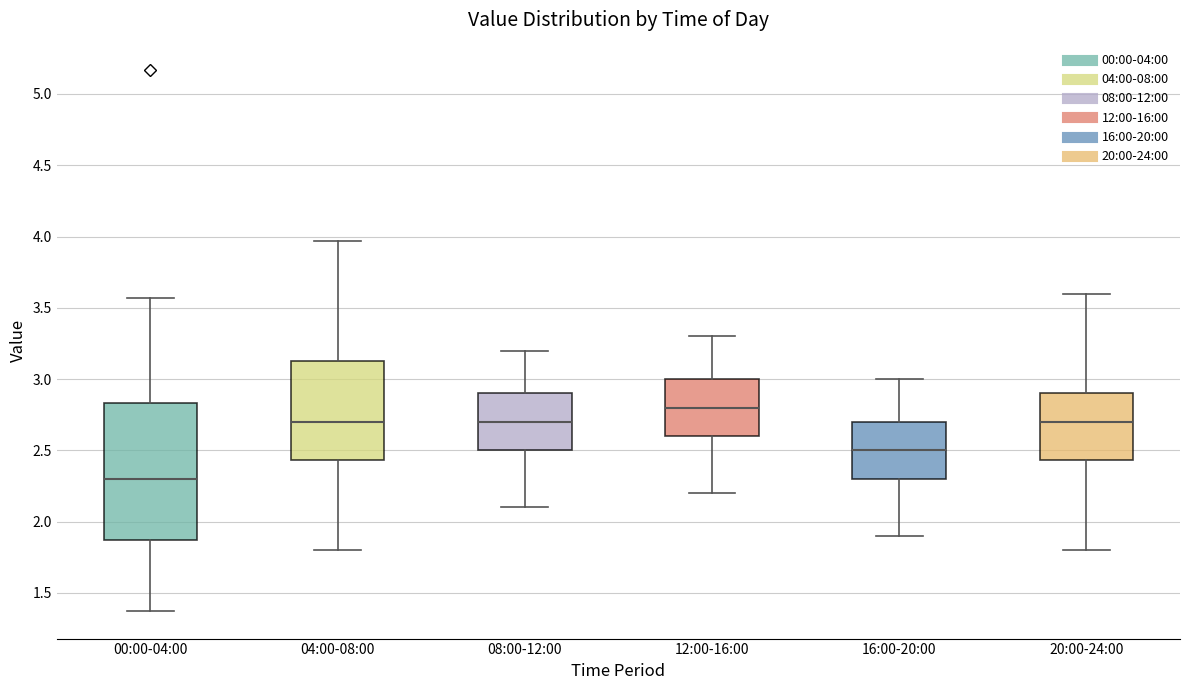

Reading left to right, read every box against the y-axis: the position of its median line, the range the box covers, and the ends of its whiskers. The values are not printed on the chart, so give them approximately, as read against the axis.

00:00-04:00: median 2.30, box 1.85 to 2.85, whiskers 1.35 to 3.55
04:00-08:00: median 2.70, box 2.45 to 3.15, whiskers 1.80 to 3.95
08:00-12:00: median 2.70, box 2.50 to 2.90, whiskers 2.10 to 3.20
12:00-16:00: median 2.80, box 2.60 to 3.00, whiskers 2.20 to 3.30
16:00-20:00: median 2.50, box 2.30 to 2.70, whiskers 1.90 to 3.00
20:00-24:00: median 2.70, box 2.45 to 2.90, whiskers 1.80 to 3.60